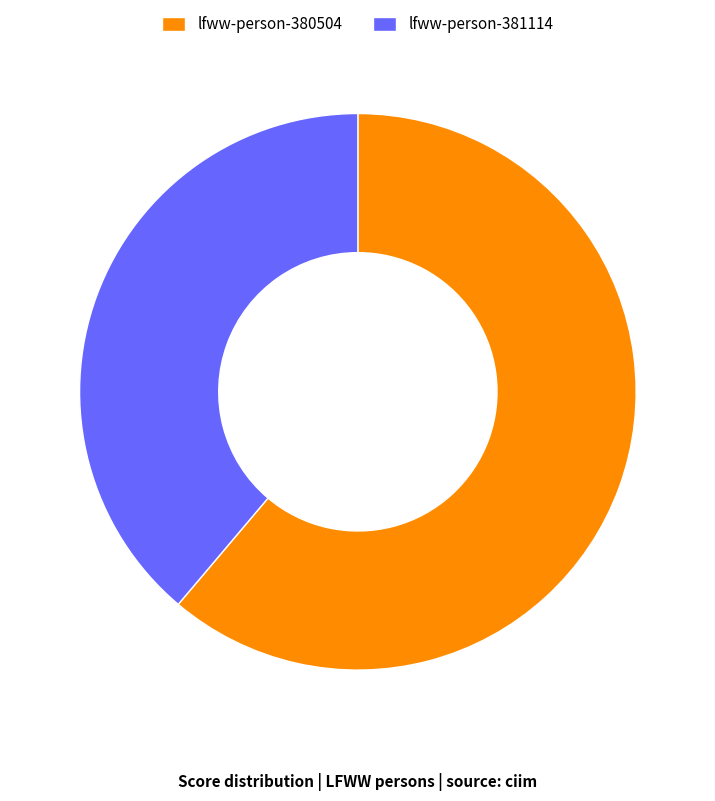

Which category accounts for the majority?

lfww-person-380504